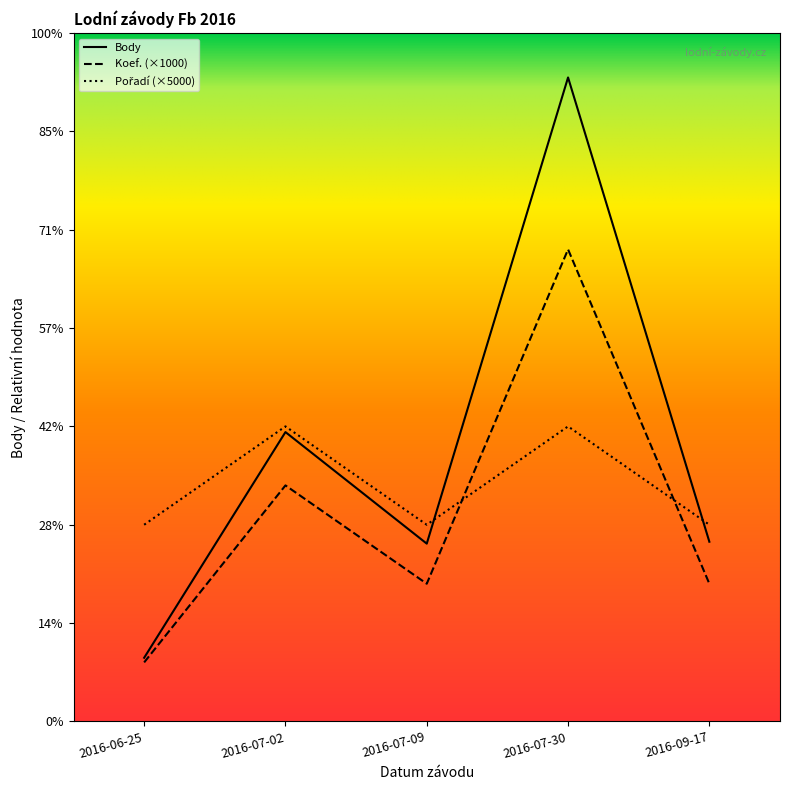

What is the label of the 2nd point from the left?

2016-07-02